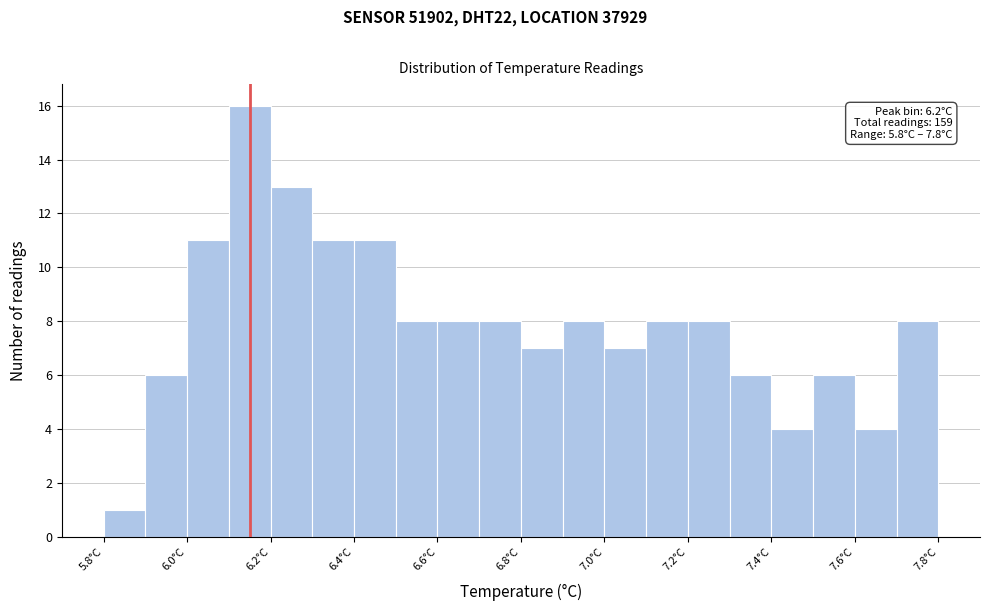

Over which range of the x-axis is the bar tallest?

6.1 to 6.2